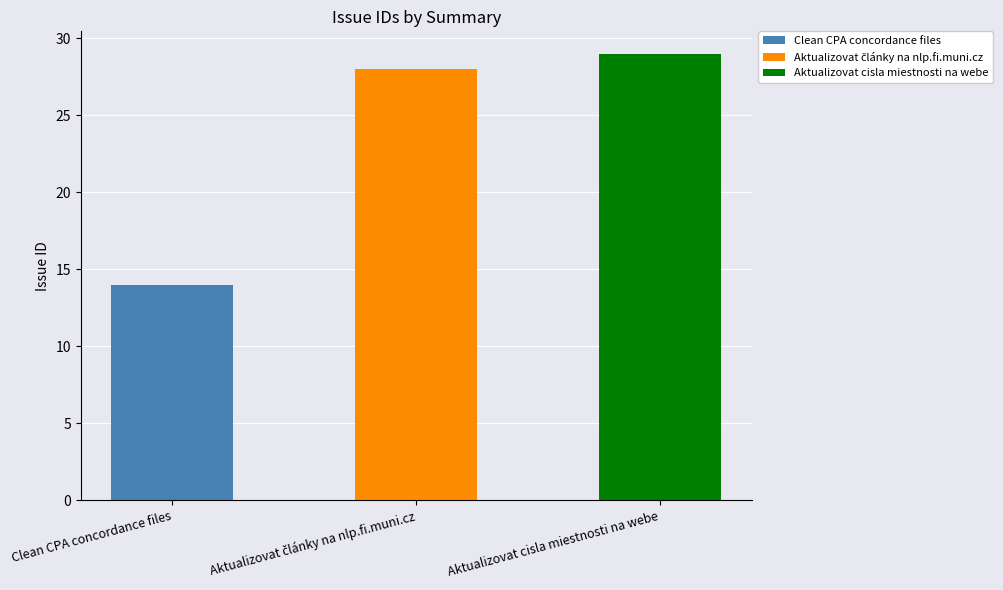

List the labels in order of value, smallest first.

Clean CPA concordance files, Aktualizovat články na nlp.fi.muni.cz, Aktualizovat cisla miestnosti na webe